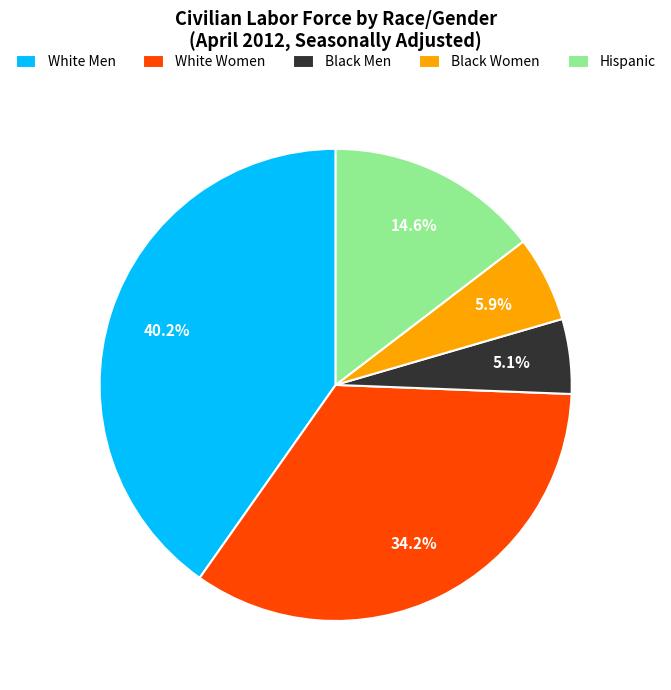

Count the number of slices in the pie.

5